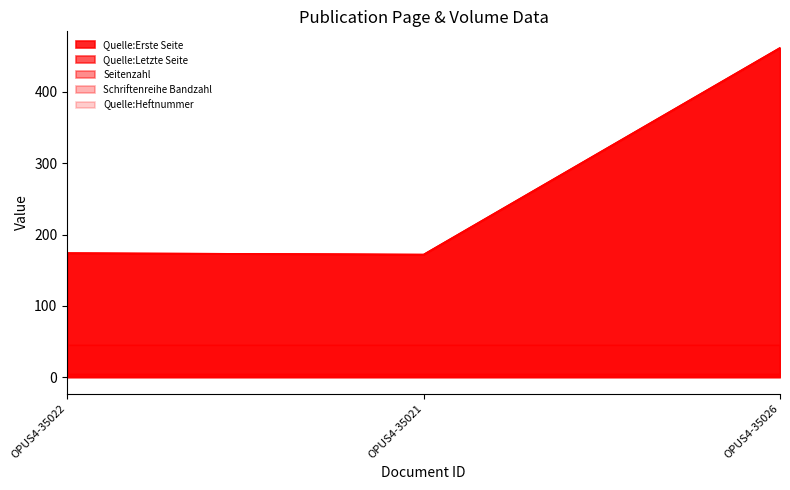

Which series has the largest total across all categories?

Quelle:Erste Seite